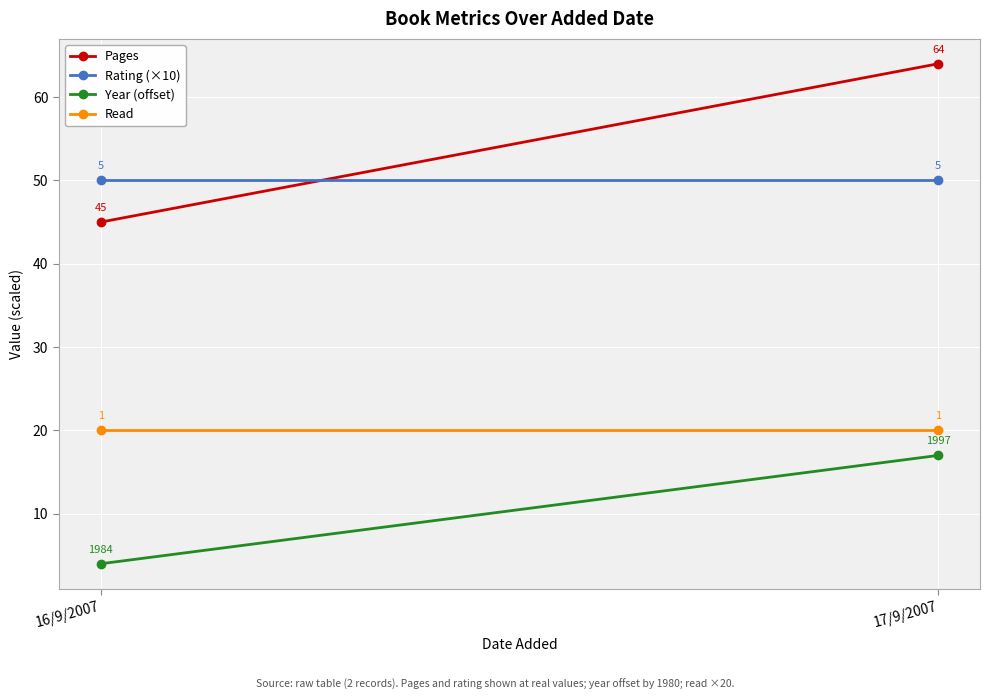

Reading left to right, what are all the values shown in this chart?

Pages: 45	64
Rating (×10): 50	50
Year (offset): 4	17
Read: 20	20